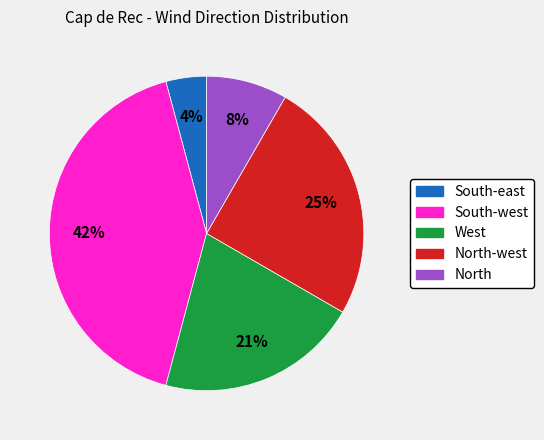

Is there any slice that represents more than half of the pie?

No